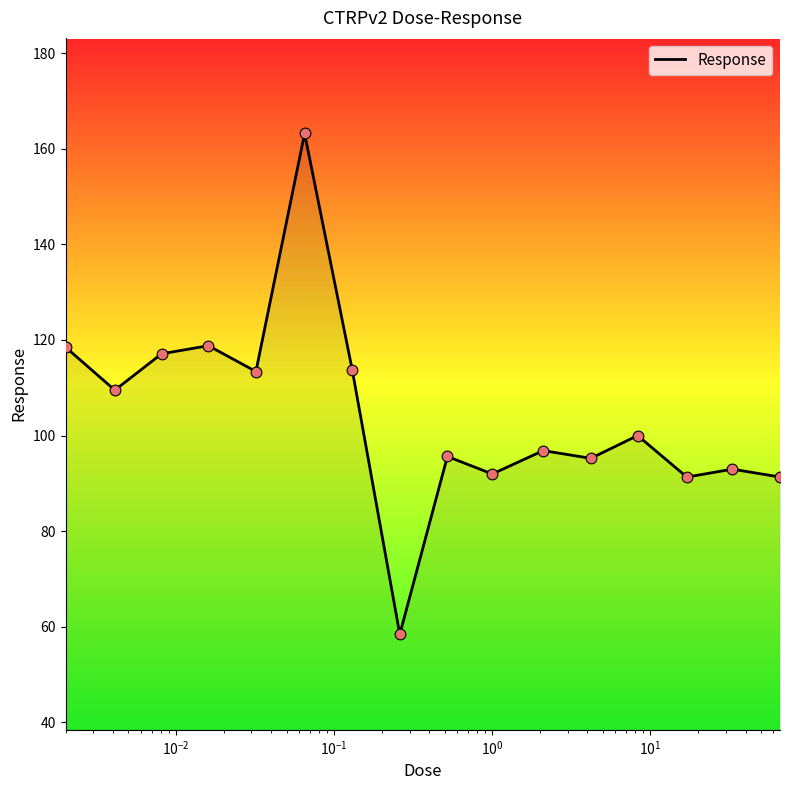

What is the smallest value displayed?

58.4